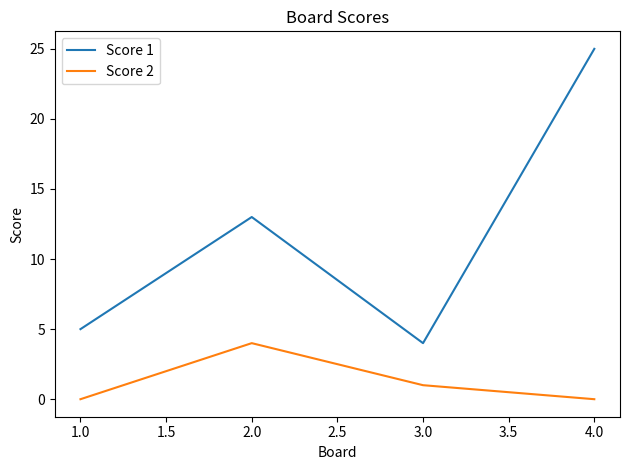

What is the highest value of the Score 1 series?

25